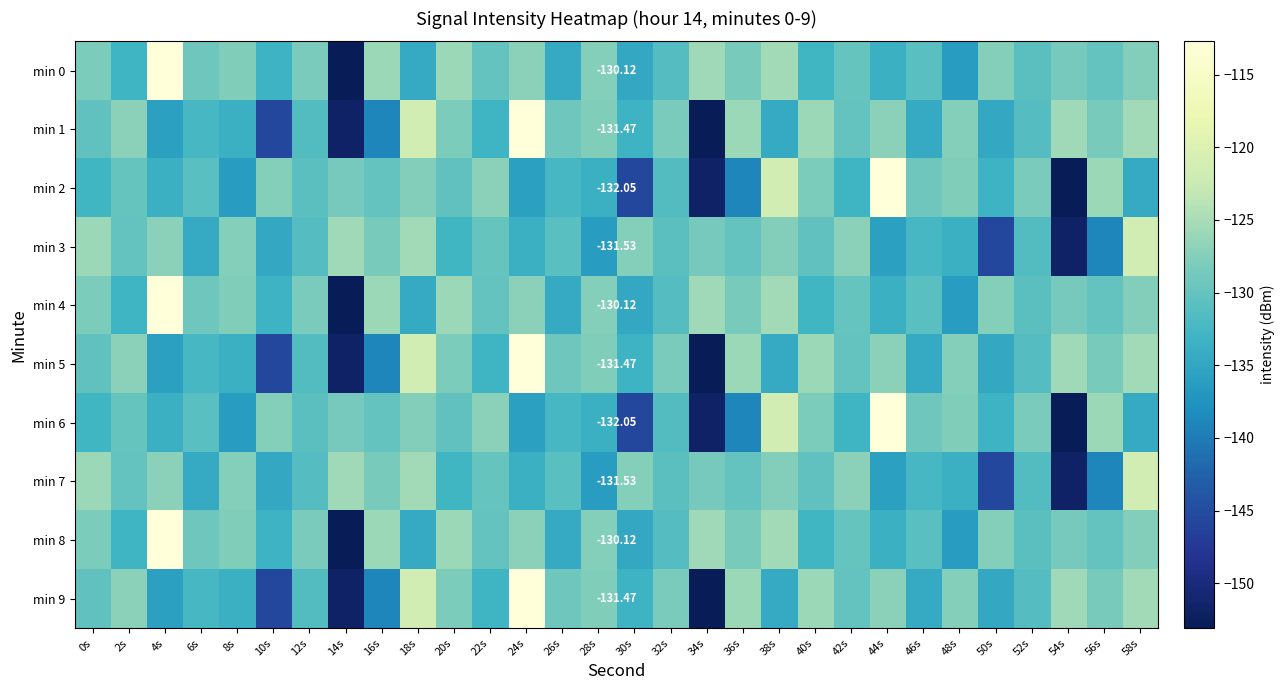

What is the total value across all series at 28s?

-1311.9